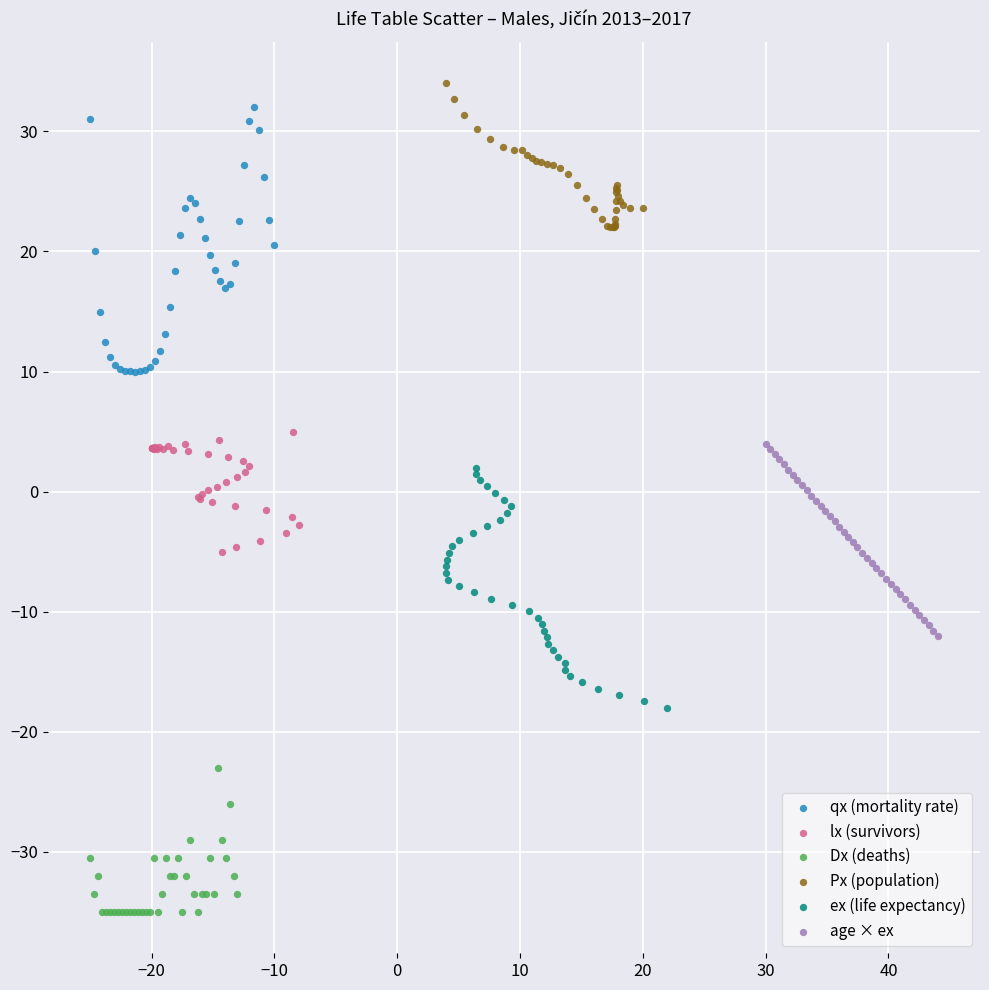

Which series contains the lowest Y value?

Dx (deaths)